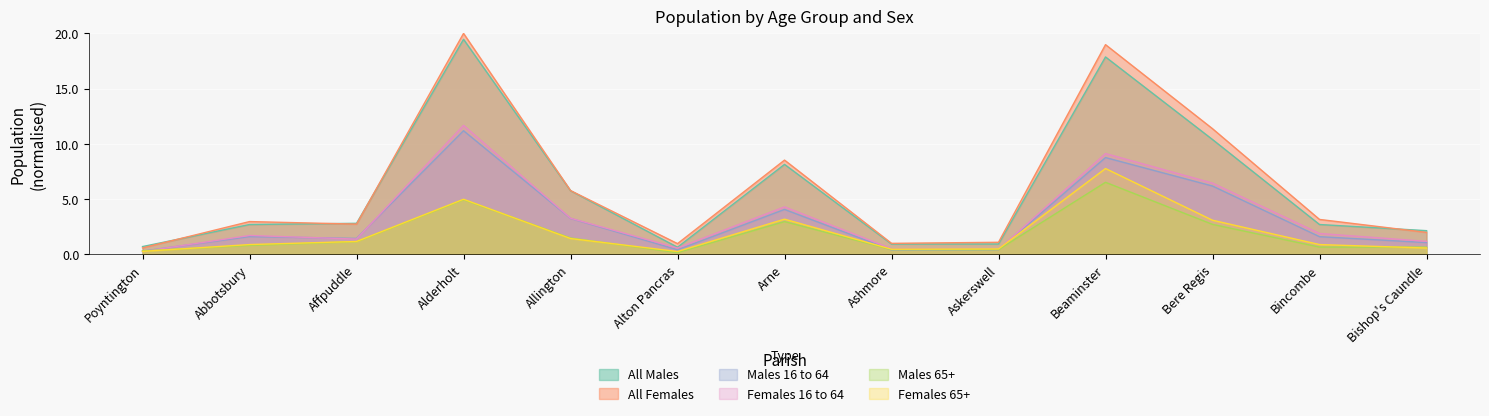

Is the value of Males 16 to 64 at Allington greater than the value of Males 65+ at Beaminster?

No